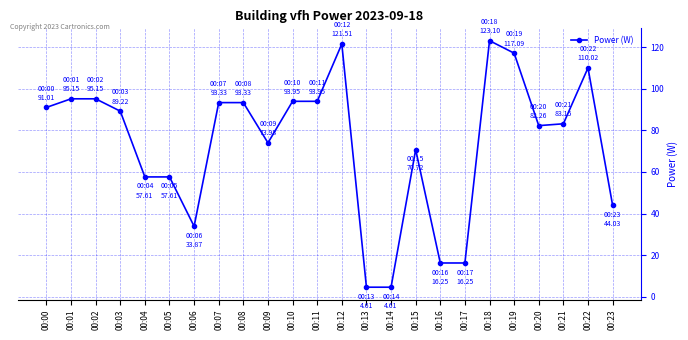

What is the maximum value shown in the chart?

123.1